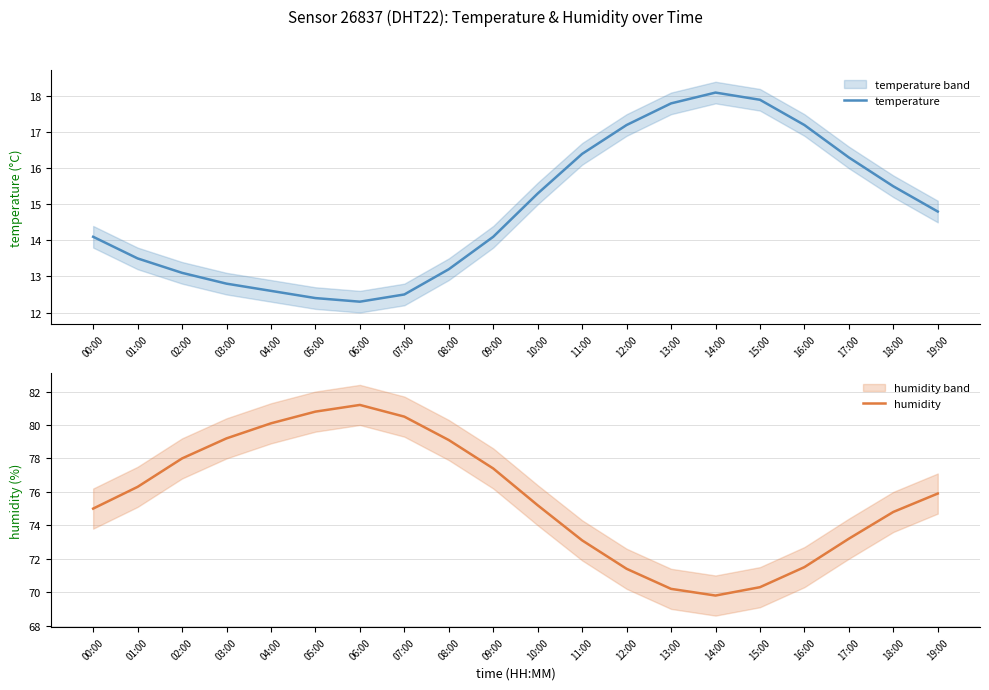

True or false: temperature and humidity cross at least once.

False